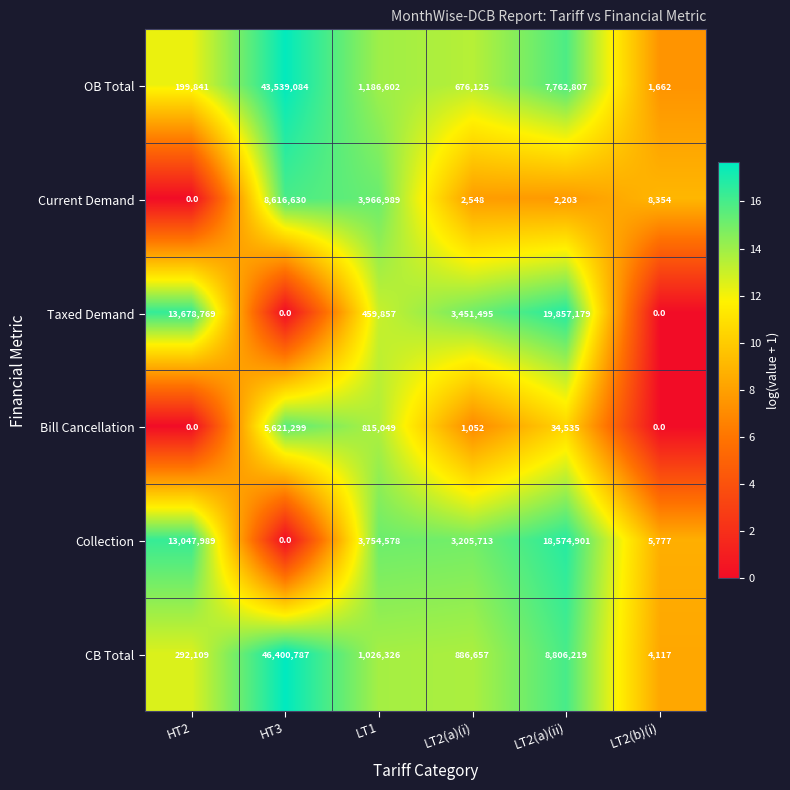

What is the difference between the maximum and second lowest values in the OB Total series?

43339243